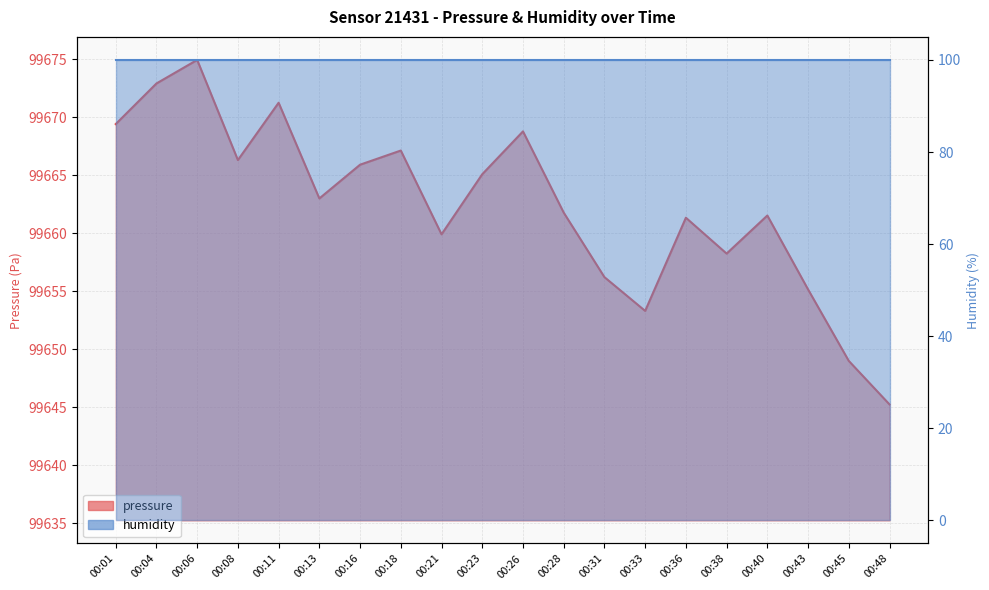

What is the maximum value shown in the chart?

99674.9